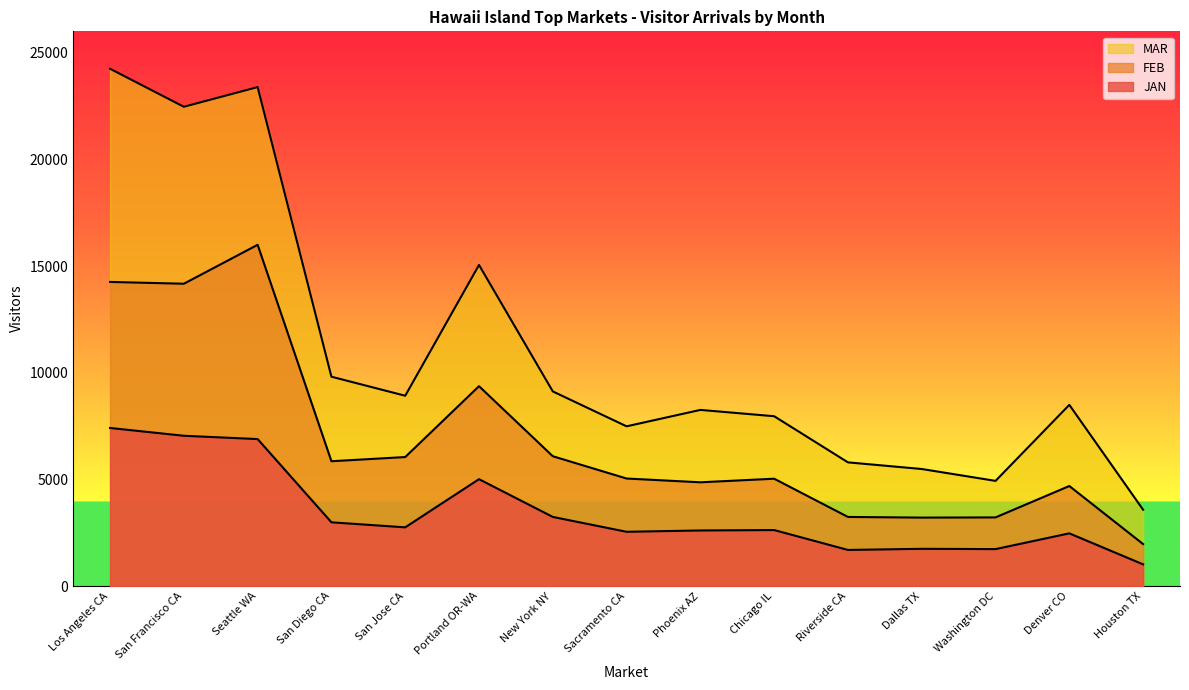

Rank the categories by MAR value from lowest to highest.

Houston TX, Washington DC, Dallas TX, Riverside CA, Sacramento CA, Chicago IL, Phoenix AZ, Denver CO, San Jose CA, New York NY, San Diego CA, Portland OR-WA, San Francisco CA, Seattle WA, Los Angeles CA